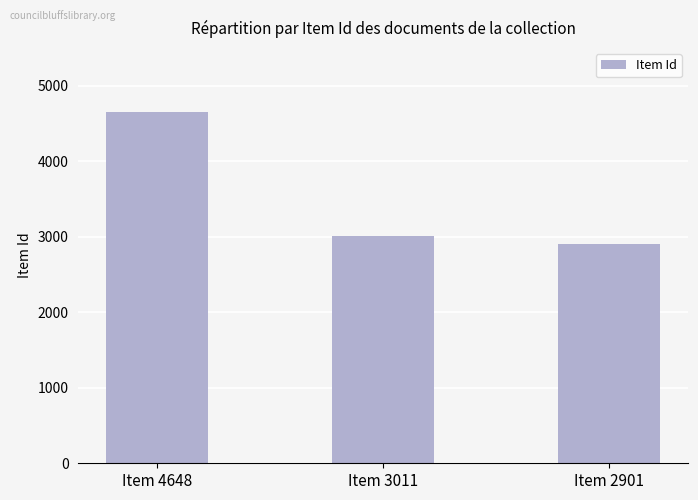

Are the bars horizontal?

No